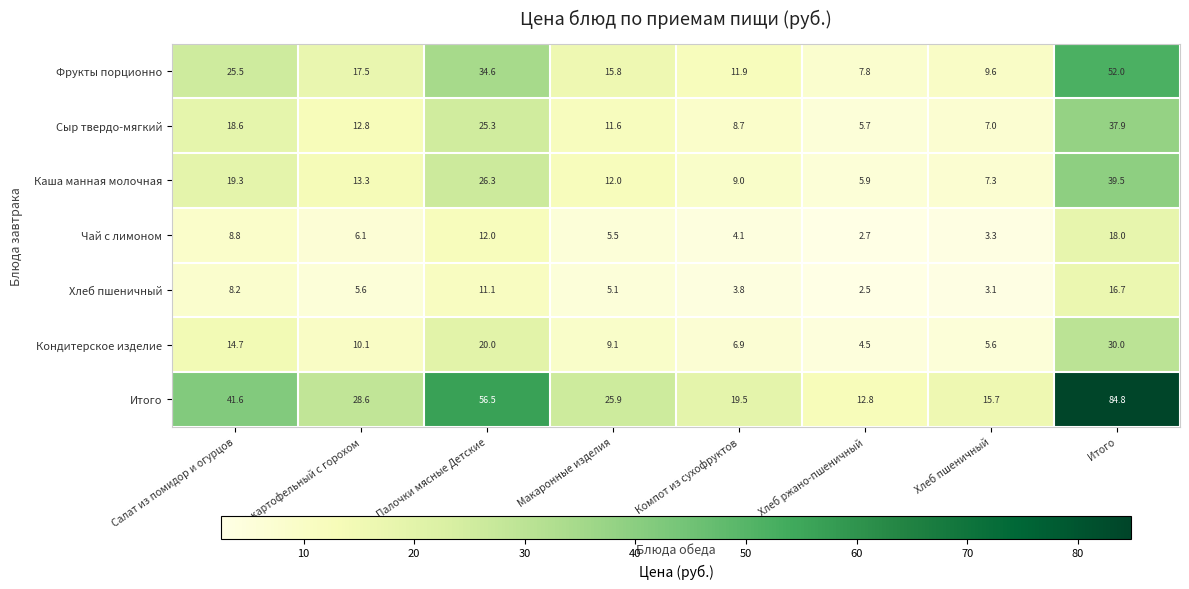

What is the sum of the Фрукты порционно values at Макаронные изделия and Салат из помидор и огурцов?

41.3